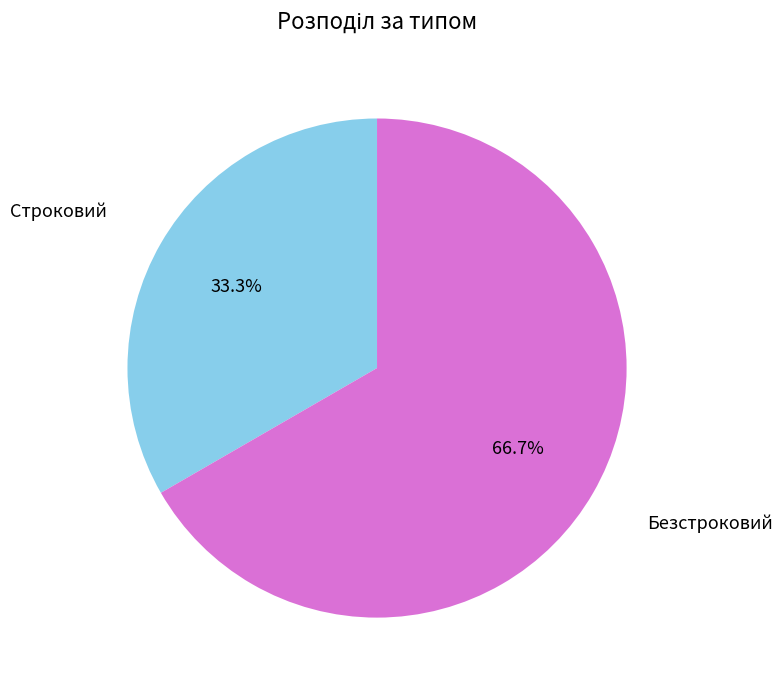

To the nearest percent, what is the difference between the largest and smallest slice percentages?

33%